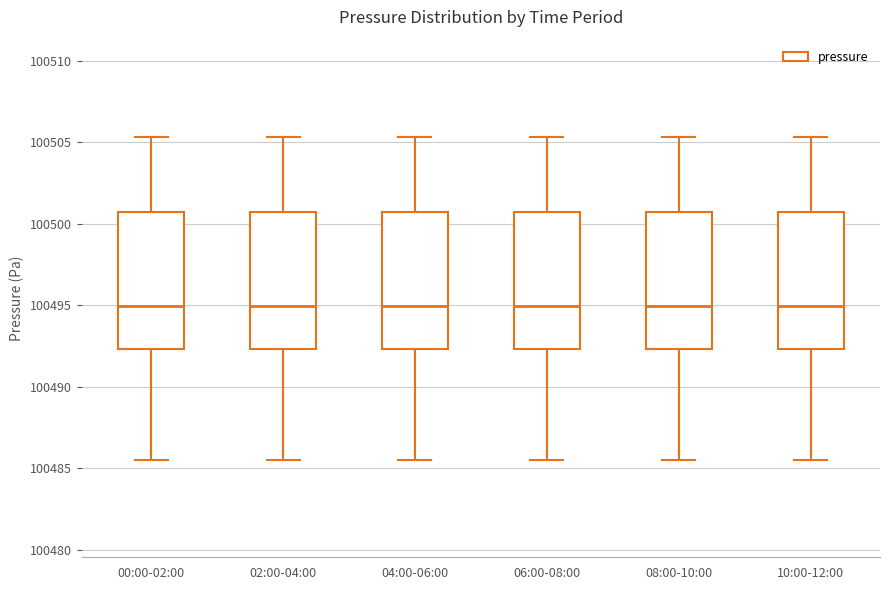

Where is the upper edge of the box for 02:00-04:00 on the y-axis? The values are not printed on the chart, so give them approximately, as read against the axis.

100500.5